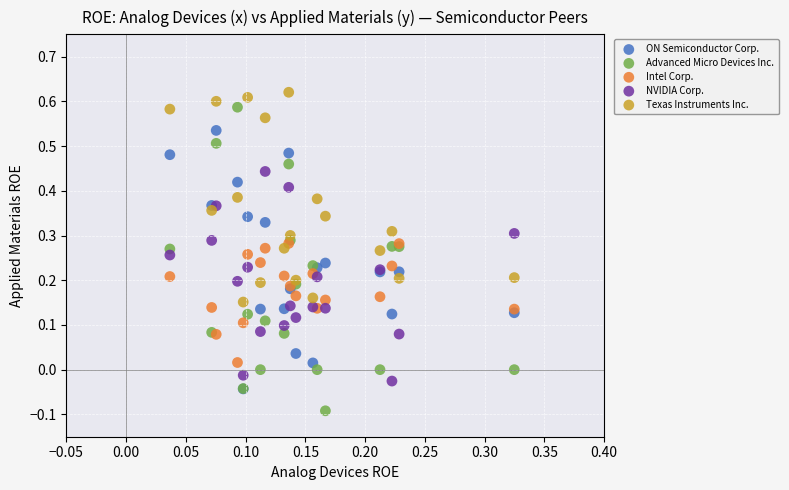

What are all the series names shown in the legend?

ON Semiconductor Corp., Advanced Micro Devices Inc., Intel Corp., NVIDIA Corp., Texas Instruments Inc.